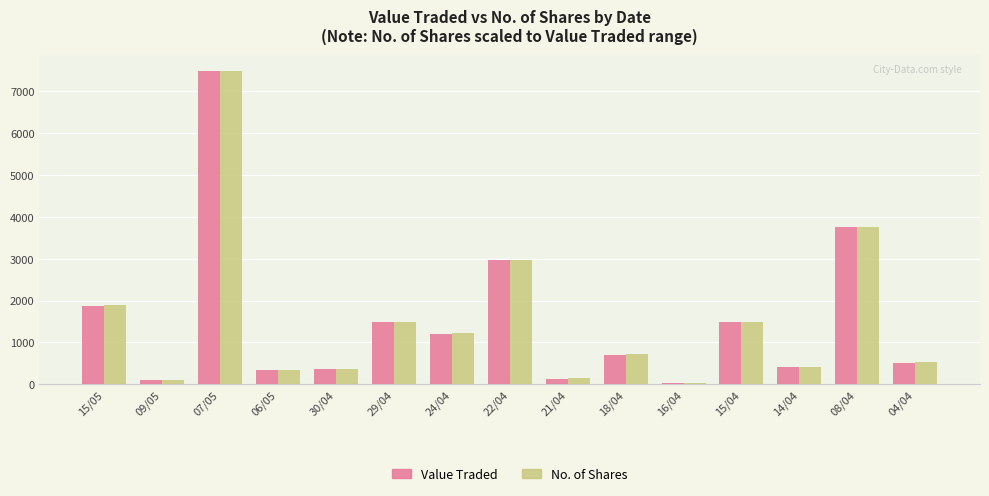

The value of Value Traded at 29/04 is 2194.1. True or false?

False